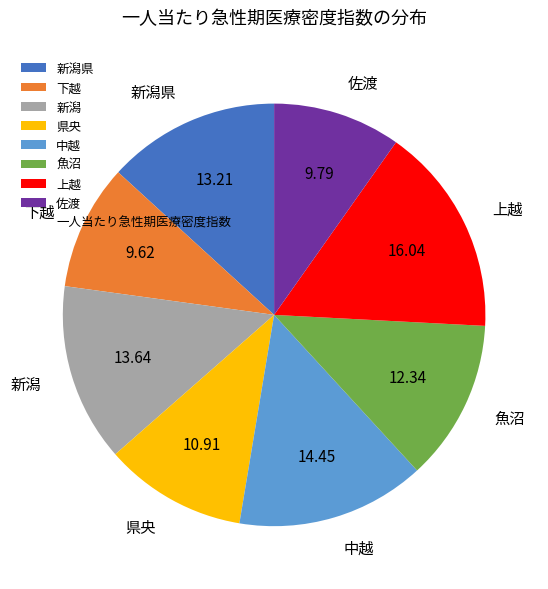

Does any single category account for the majority?

No